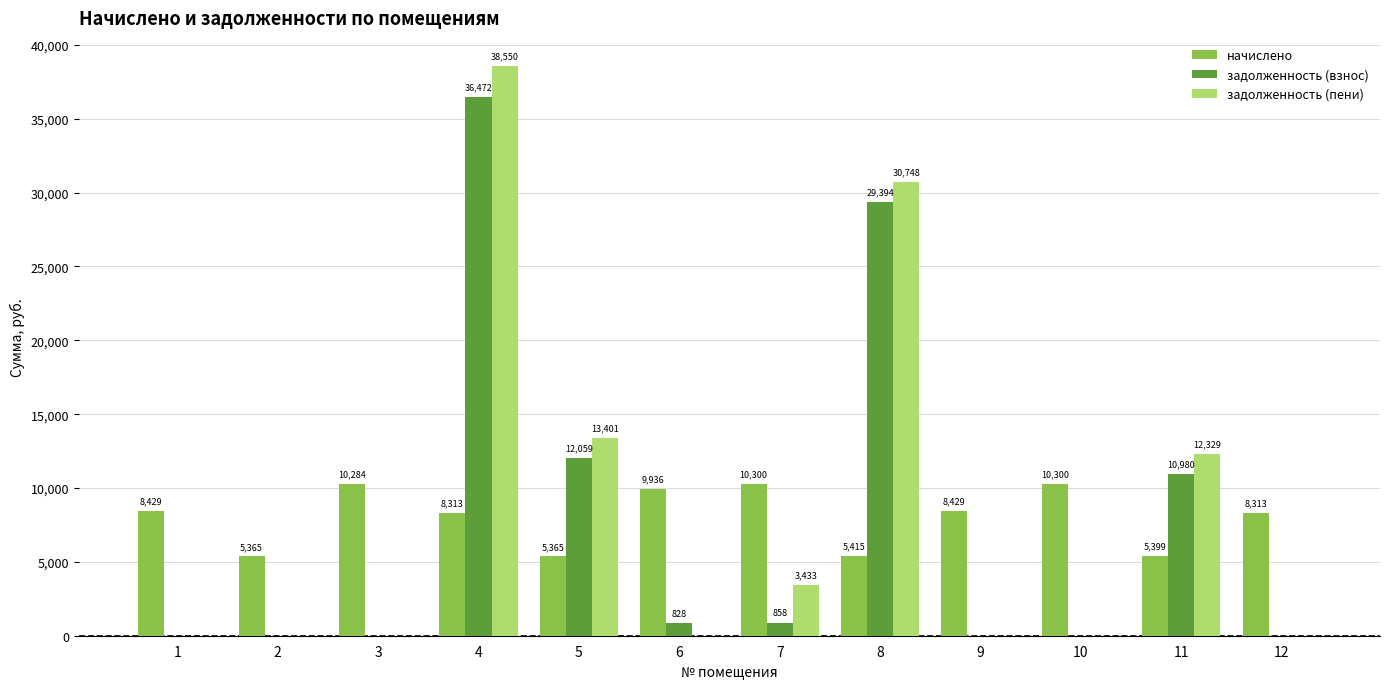

How many groups of bars are there?

12